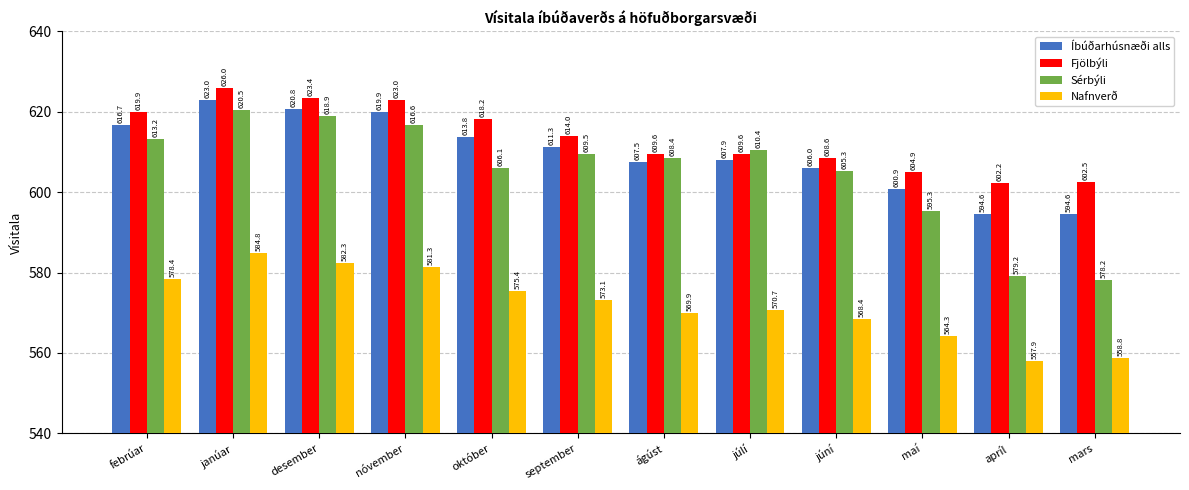

At which label does Sérbýli reach its minimum?

mars